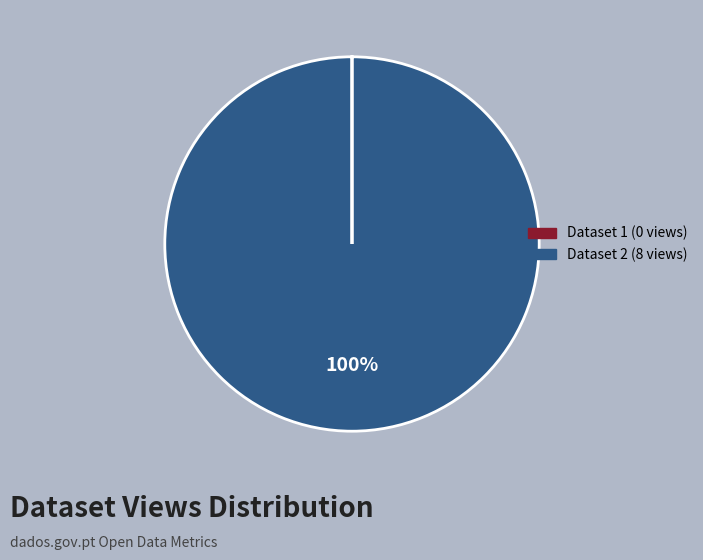

Does any single category account for the majority?

Yes